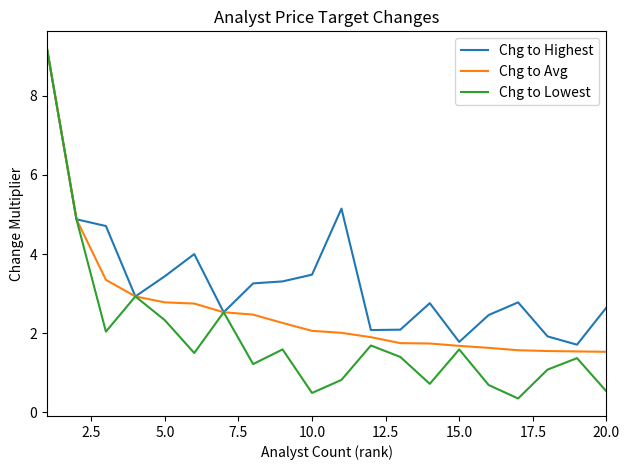

Which series has the largest total across all categories?

Chg to Highest